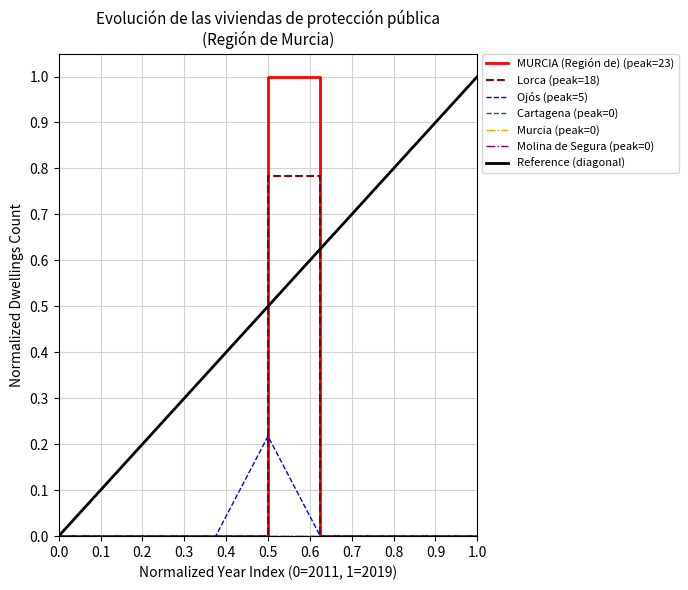

At which category is the sum across all series the highest?

0.5